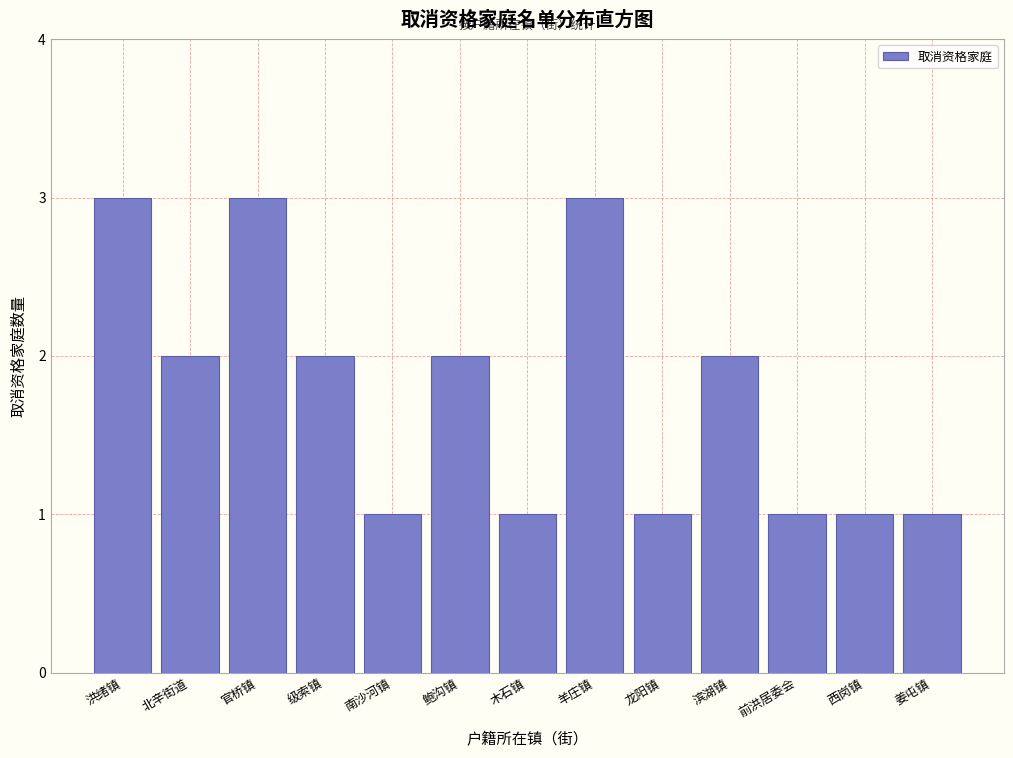

Reading left to right, list all the values displayed in this chart.

洪绪镇=3	北辛街道=2	官桥镇=3	级索镇=2	南沙河镇=1	鲍沟镇=2	木石镇=1	羊庄镇=3	龙阳镇=1	滨湖镇=2	前洪居委会=1	西岗镇=1	姜屯镇=1